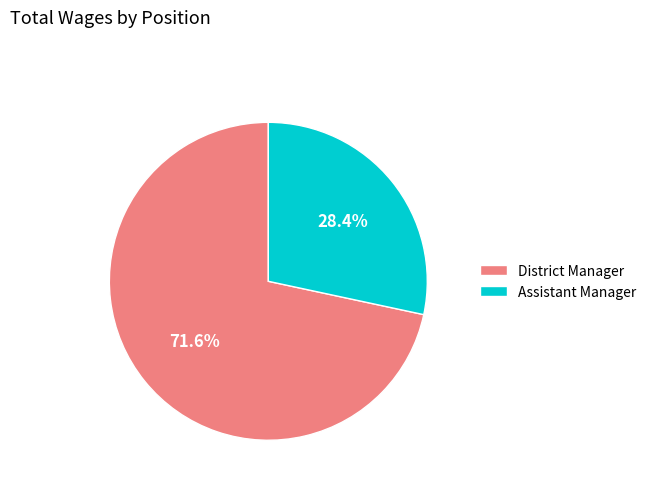

Count the number of slices in the pie.

2